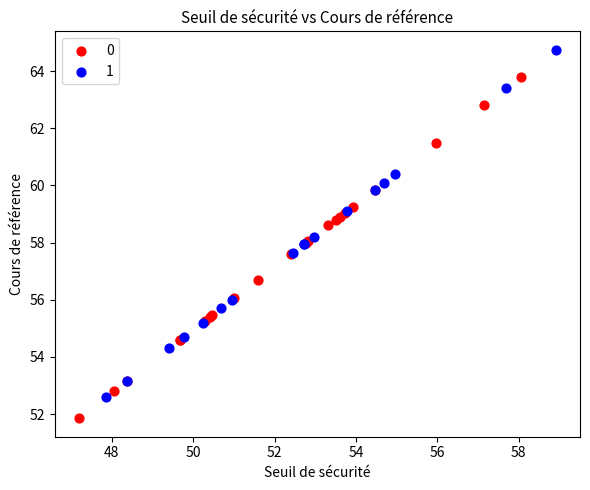

What are all the series names shown in the legend?

0, 1